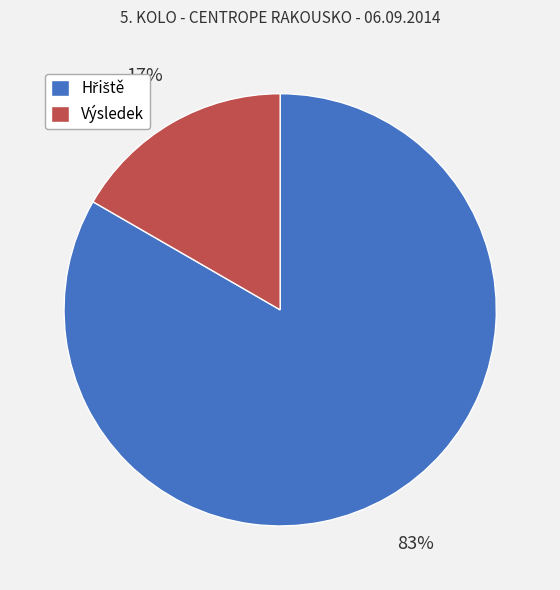

What is the smallest slice in the pie chart?

Výsledek